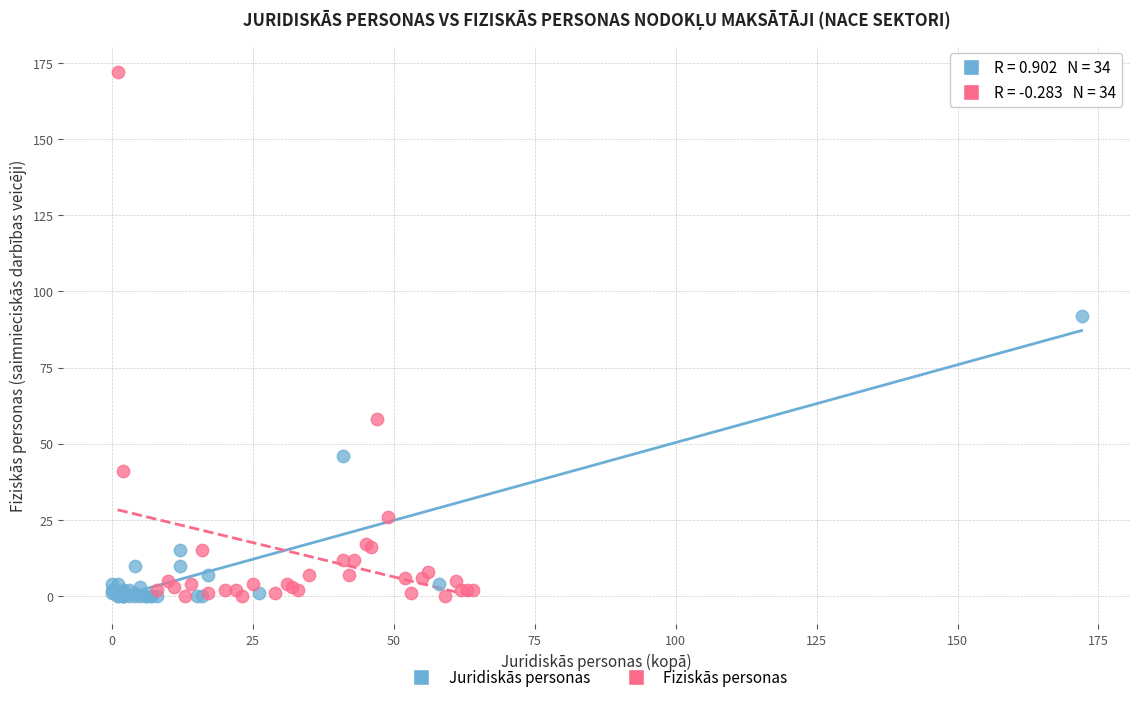

Which series reaches the maximum Y coordinate?

Fiziskās personas